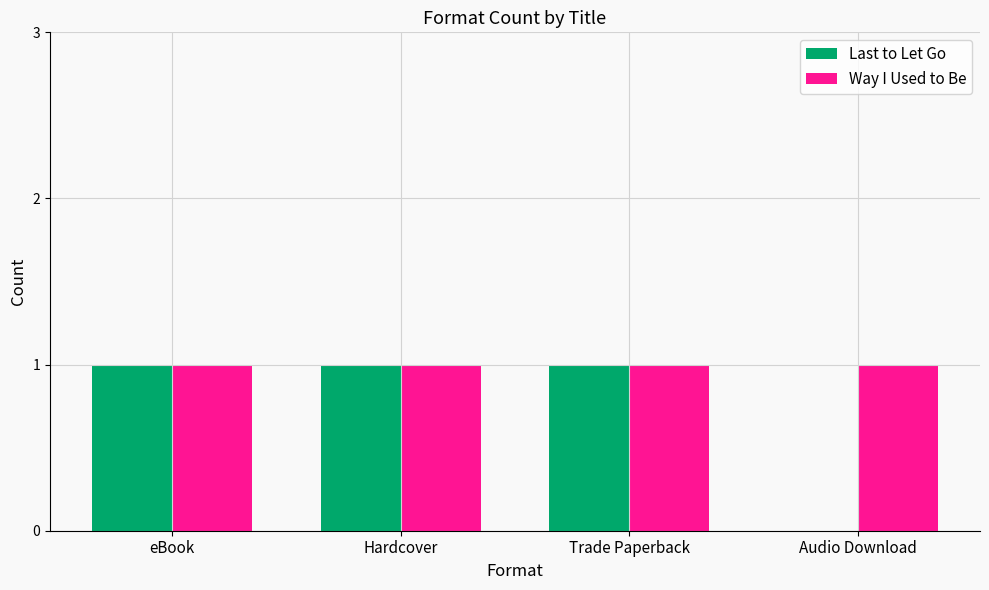

Which series has the largest total across all categories?

Way I Used to Be